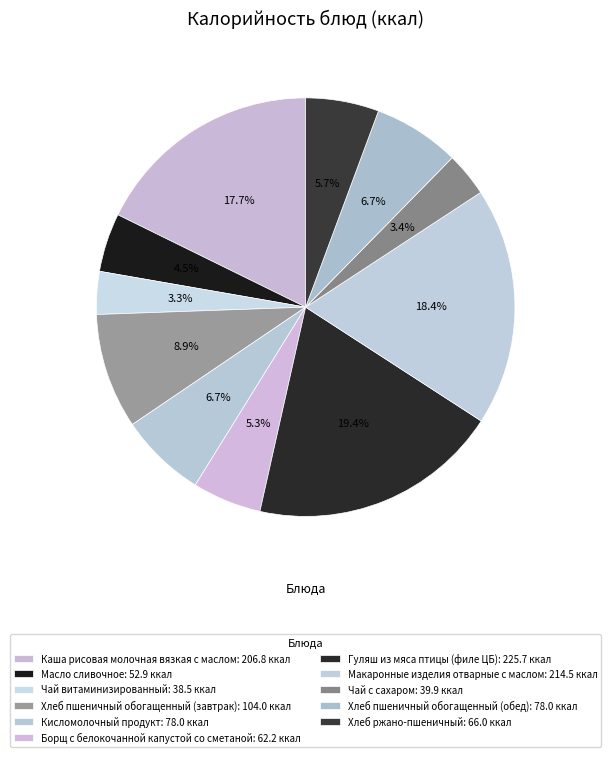

Count the number of slices in the pie.

11